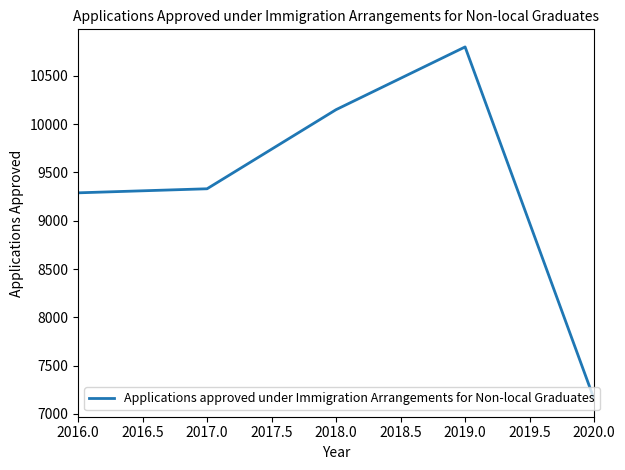

What is the approximate value at 2018.0?

10150